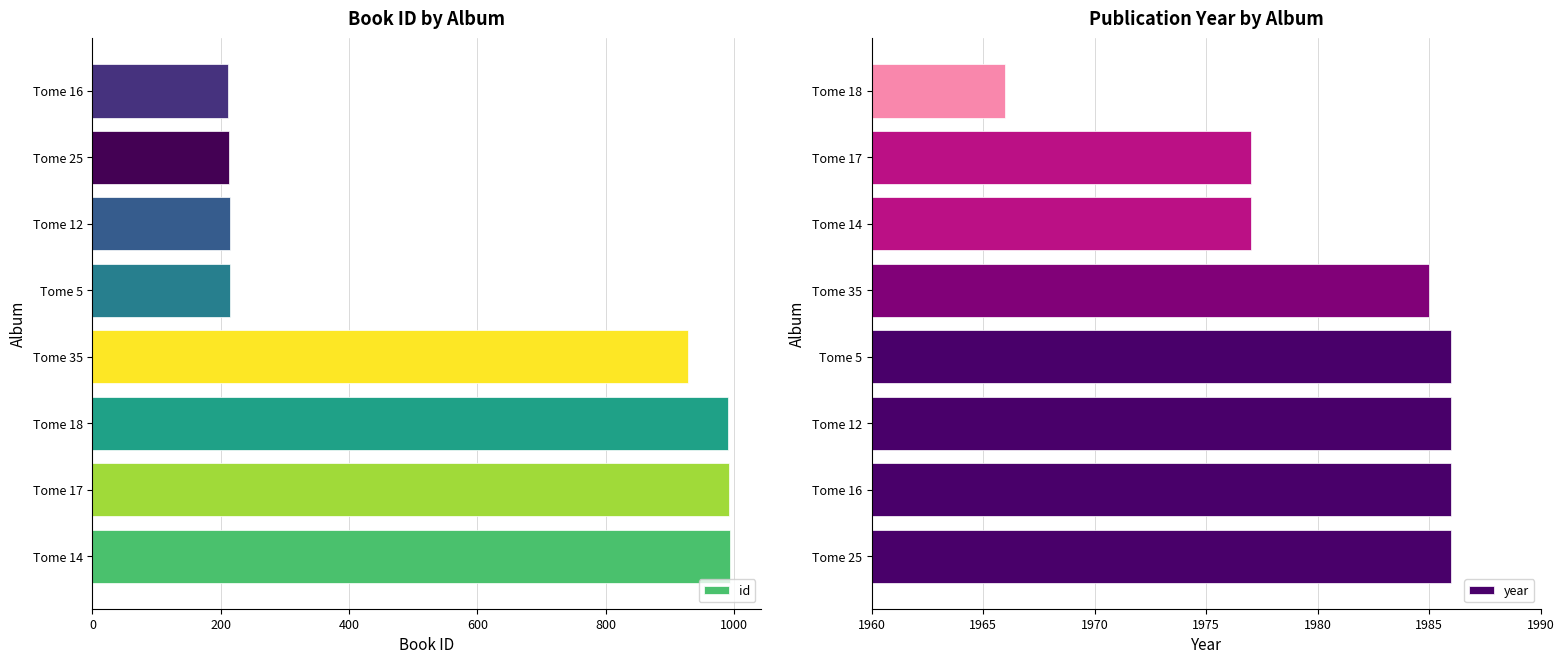

Is it true that id equals 79 at Tome 12?

False